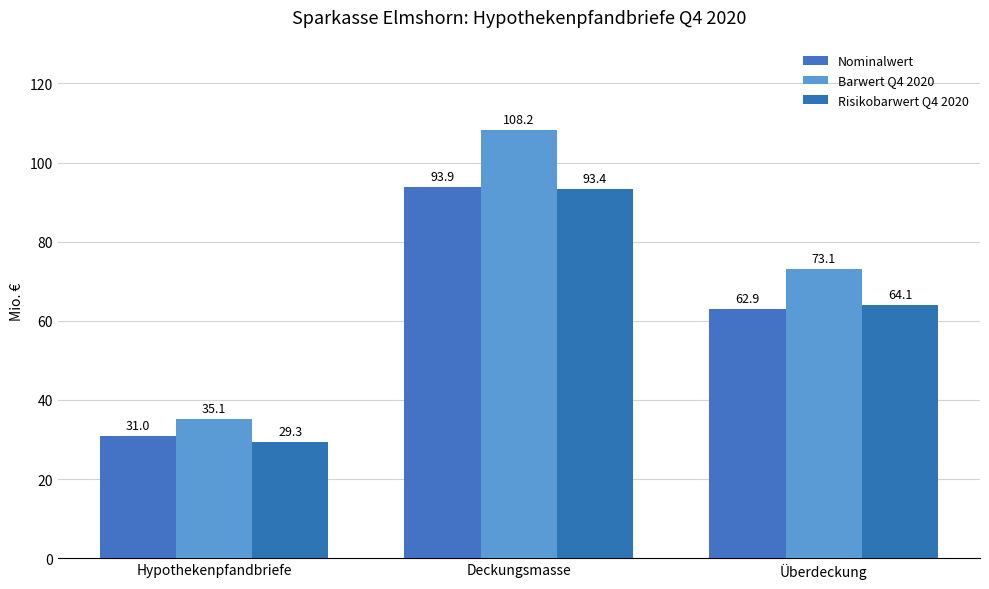

Reading right to left, list all the values displayed in this chart.

Nominalwert: Überdeckung=62.9	Deckungsmasse=93.9	Hypothekenpfandbriefe=31.0
Barwert Q4 2020: Überdeckung=73.1	Deckungsmasse=108.2	Hypothekenpfandbriefe=35.1
Risikobarwert Q4 2020: Überdeckung=64.1	Deckungsmasse=93.4	Hypothekenpfandbriefe=29.3